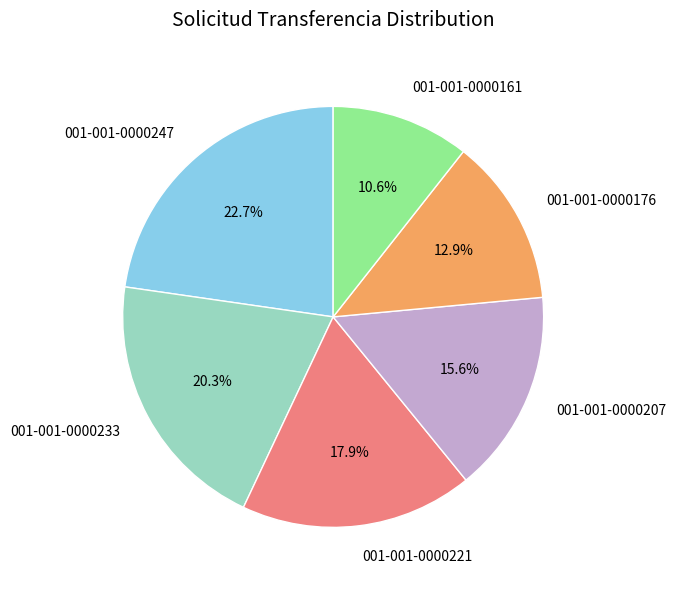

How many slices are in this pie chart?

6